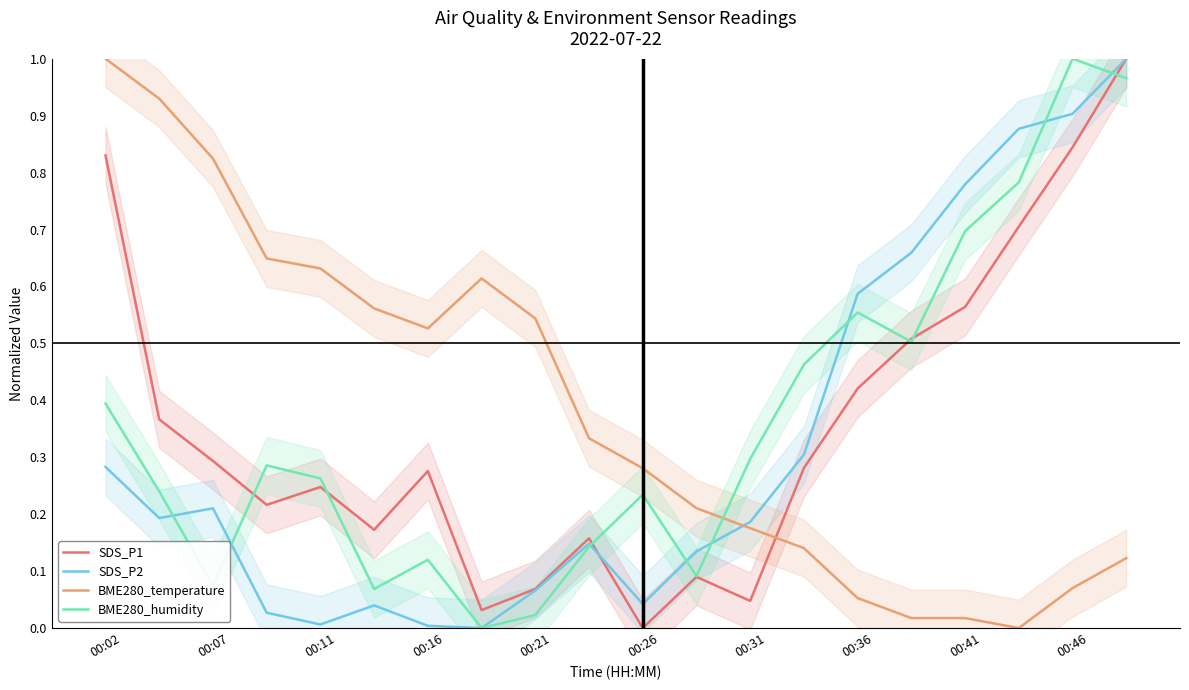

The SDS_P2 series shows 1.6 at 00:46. True or false?

False